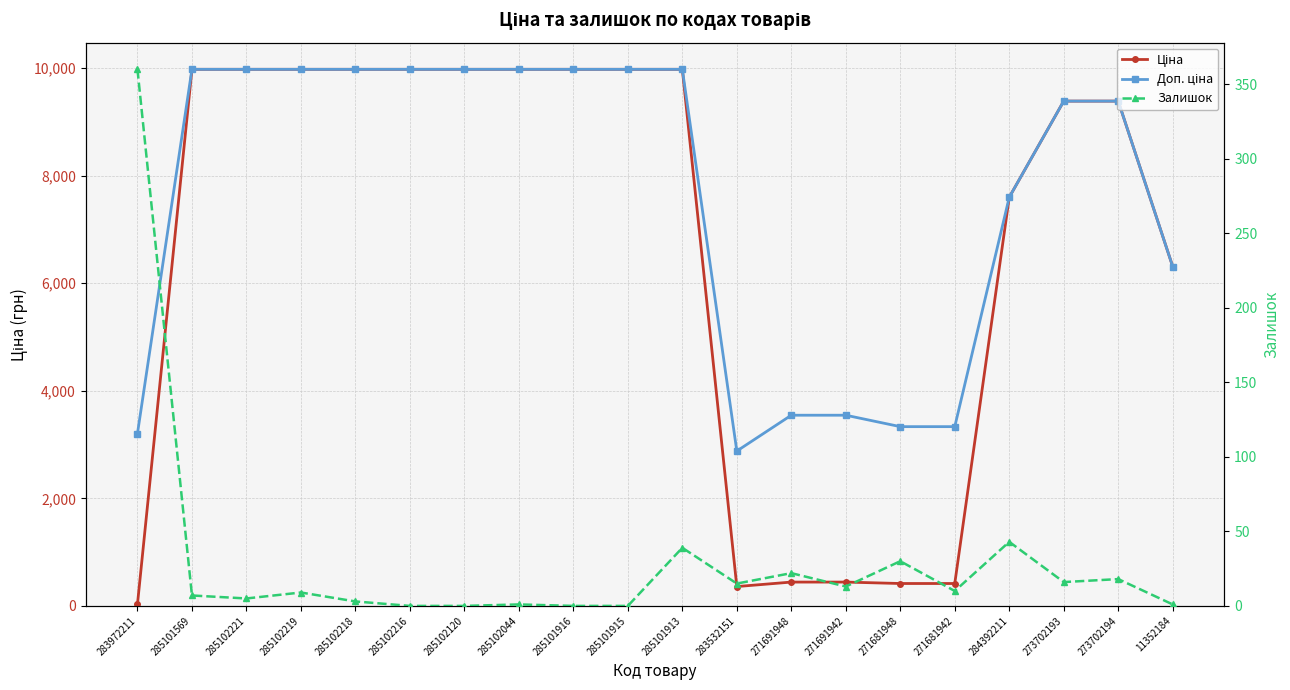

True or false: Залишок has a value of 16.0 at 273702193.

True